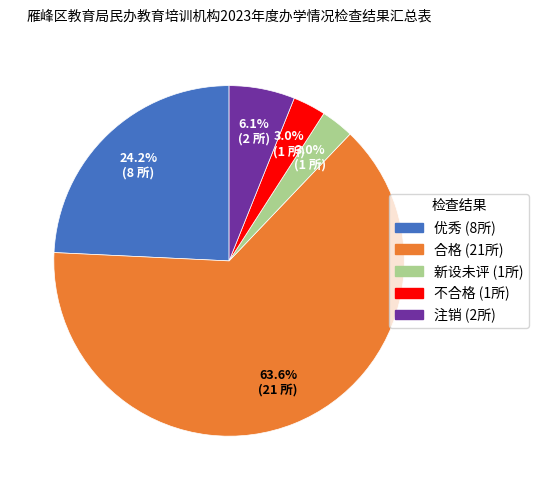

To the nearest percent, what portion does 新设未评 represent?

3%